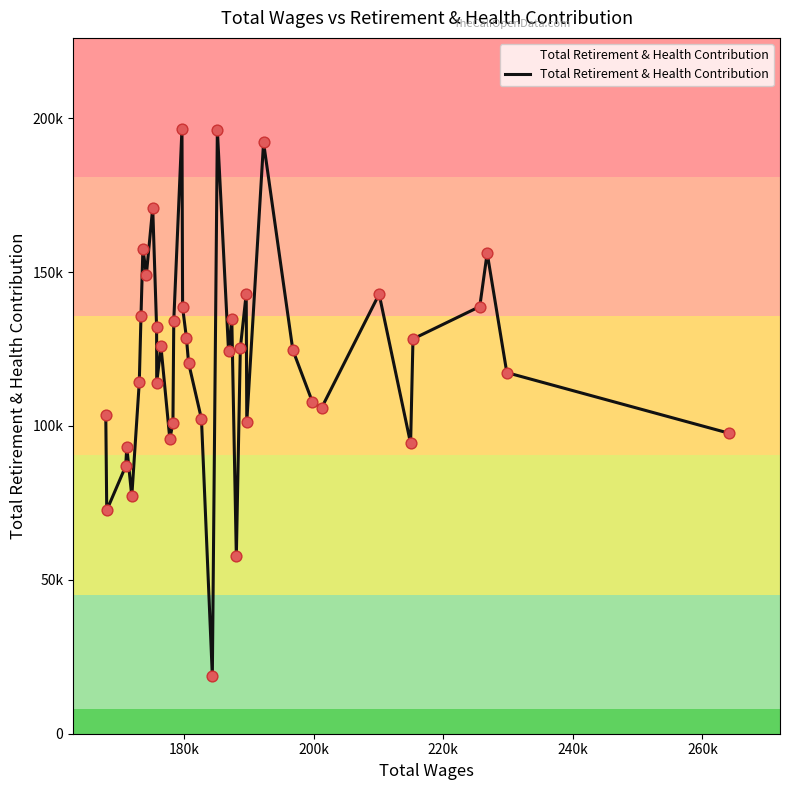

Is this an area chart (filled region under the line)?

Yes